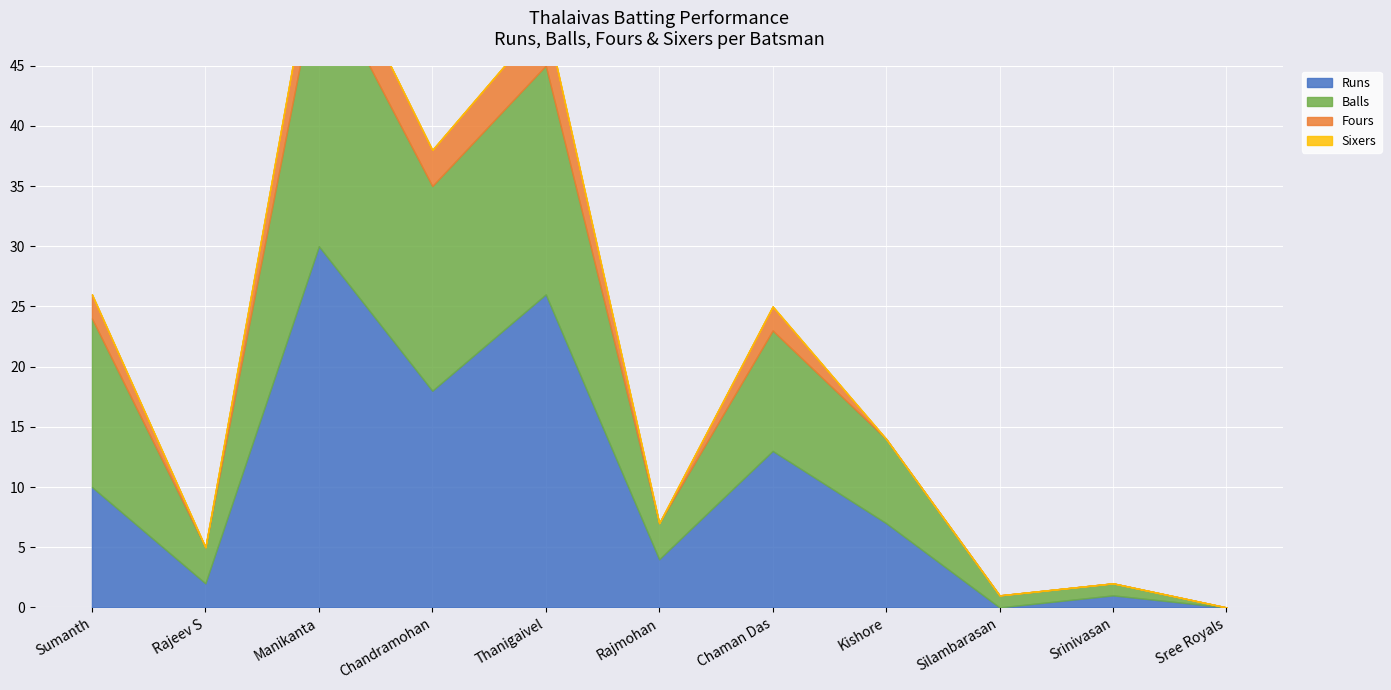

What is the sum of all Fours values?

15